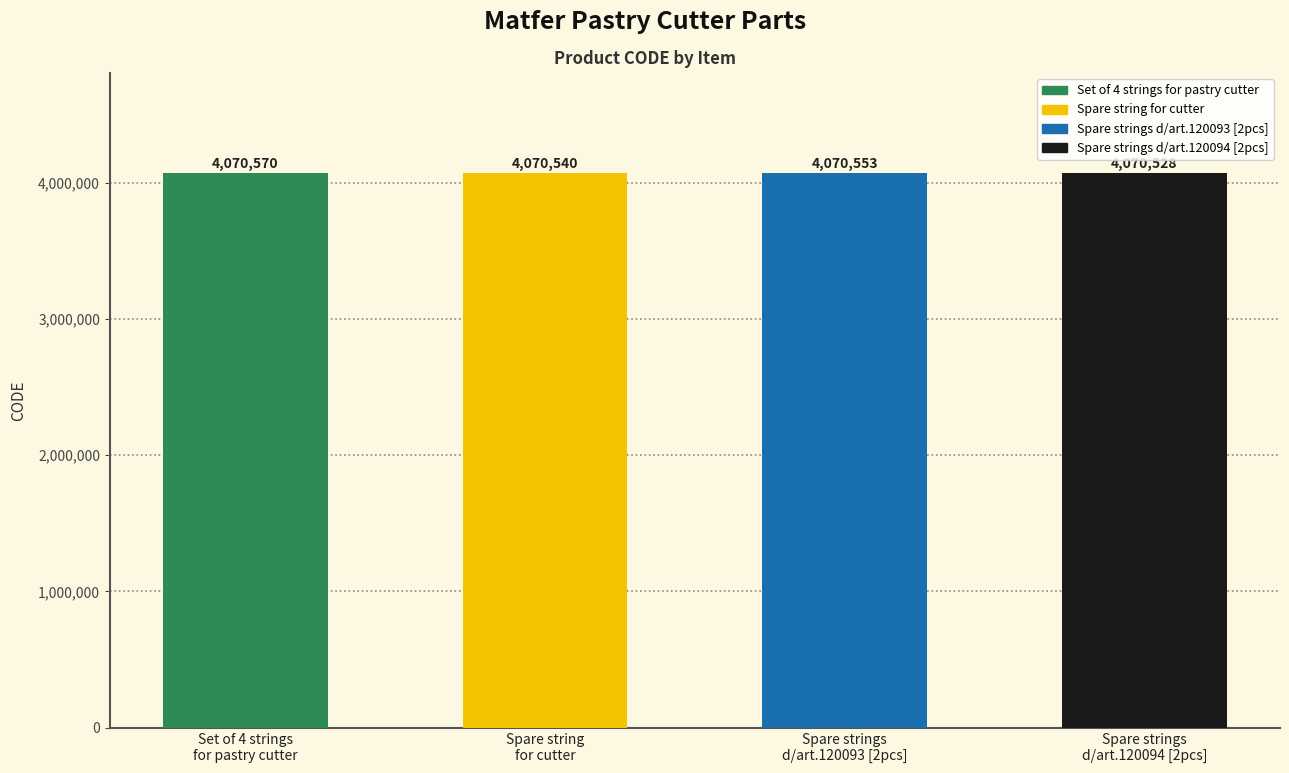

Reading left to right, transcribe all the data shown in this chart.

Set of 4 strings
for pastry cutter=4070570	Spare string
for cutter=4070540	Spare strings
d/art.120093 [2pcs]=4070553	Spare strings
d/art.120094 [2pcs]=4070528